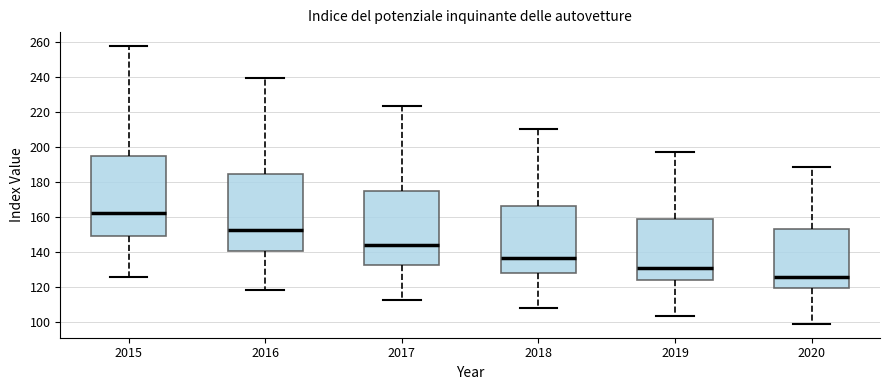

Which box's median line is the lowest?

2020